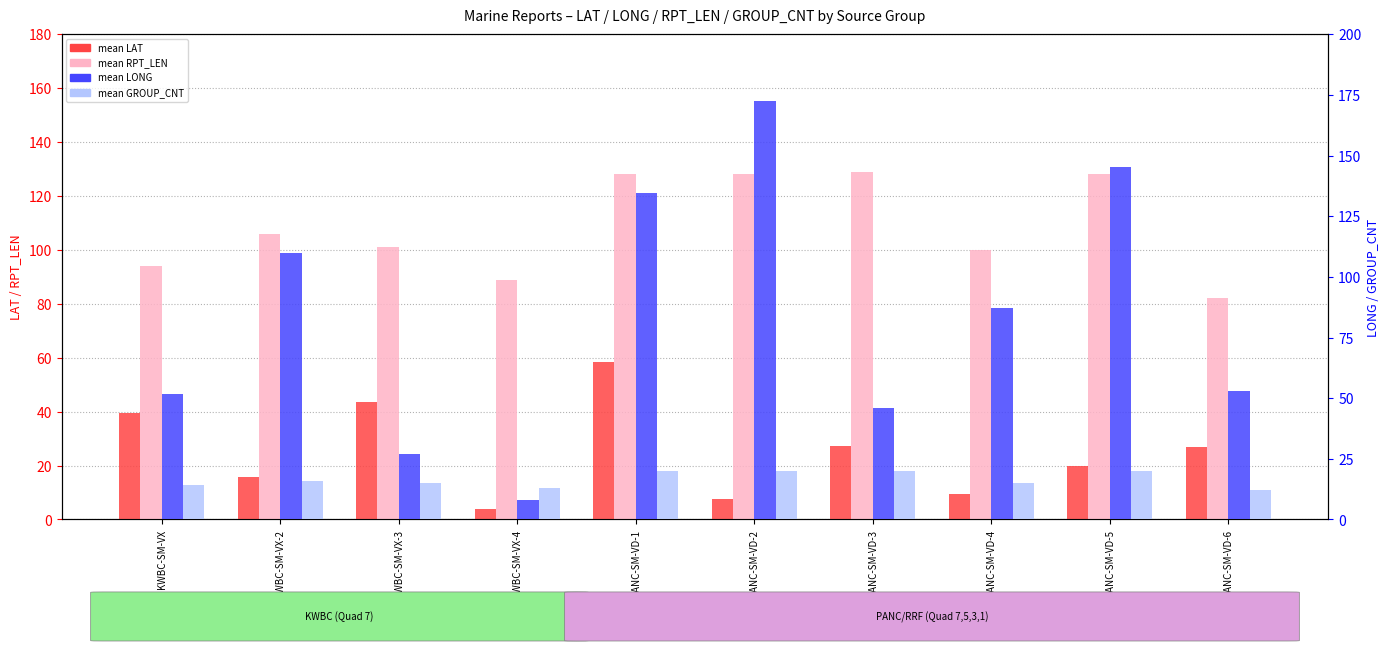

What is the sum of the mean GROUP_CNT values at PANC-SM-VD-3 and PANC-SM-VD-1?

40.0